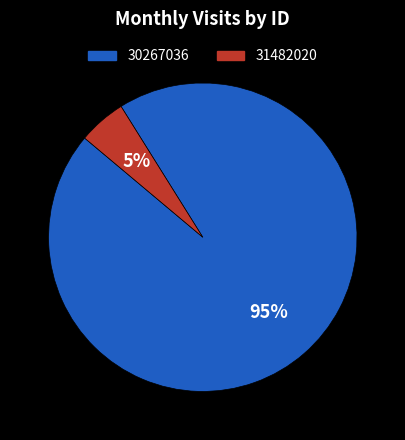

Which has a higher value, 30267036 or 31482020?

30267036